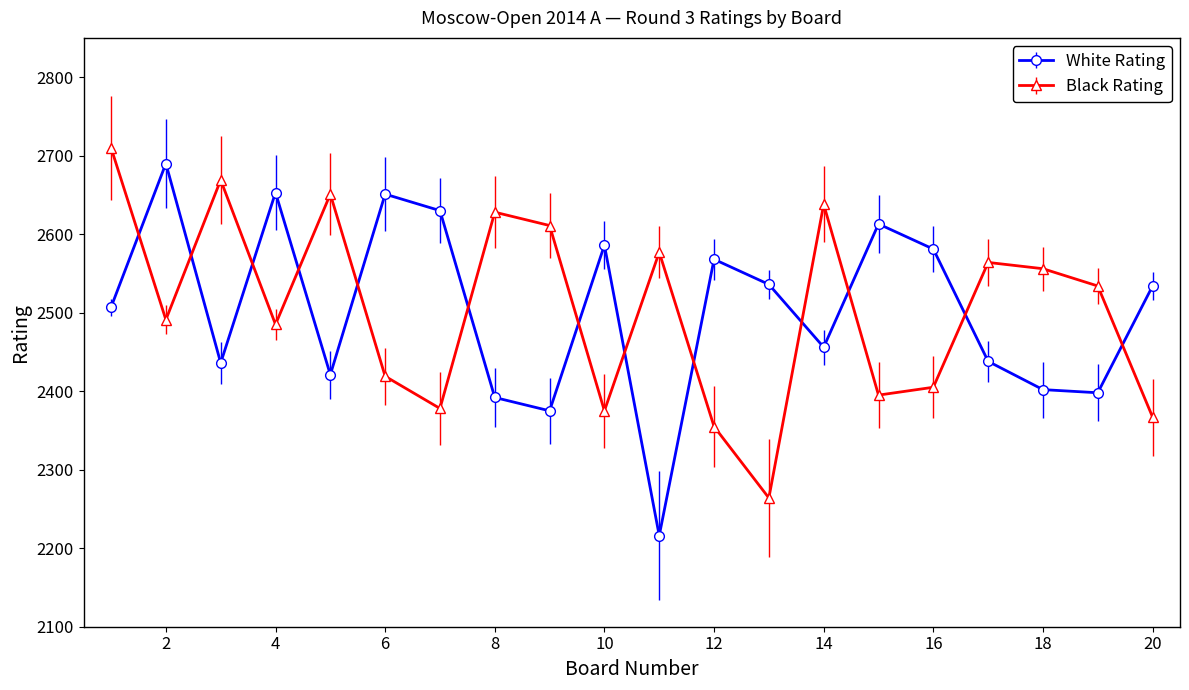

What is the maximum value for White Rating?

2690